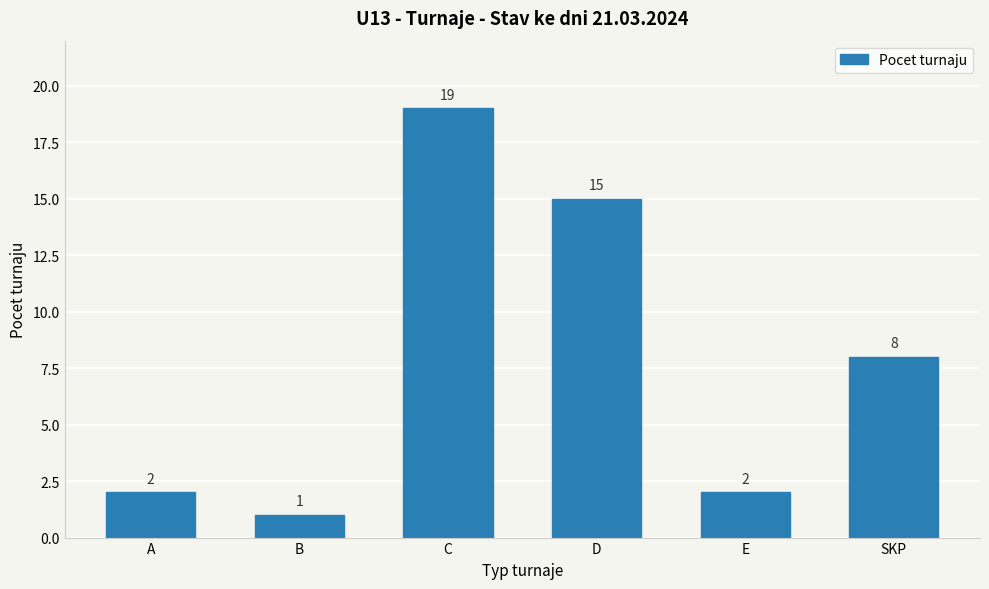

True or false: the data shows 31 at C.

False